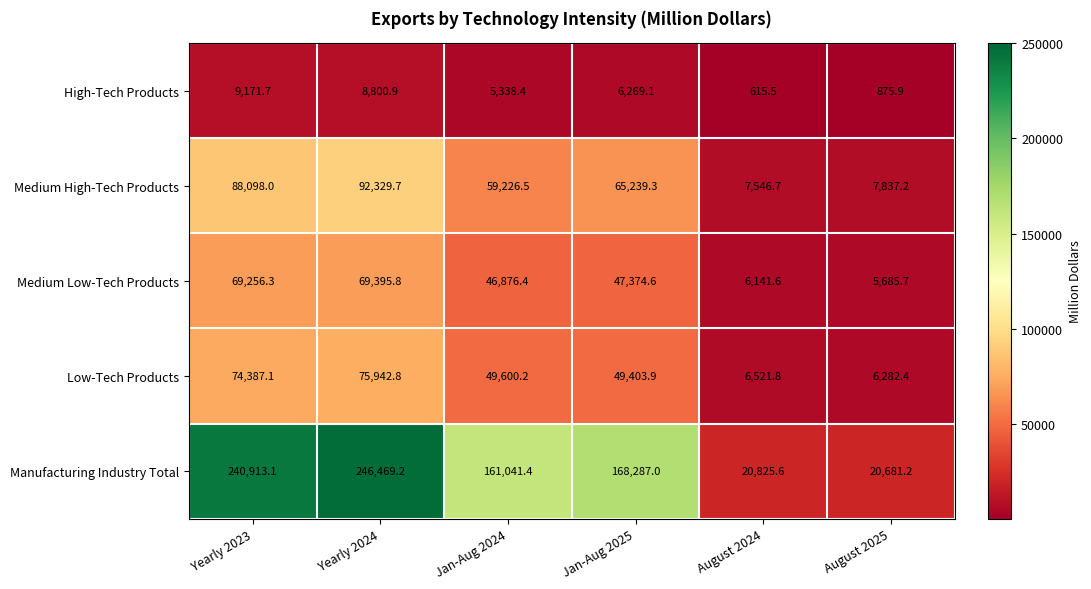

What is the sum of the High-Tech Products values at Yearly 2023 and Jan-Aug 2024?

14510.1